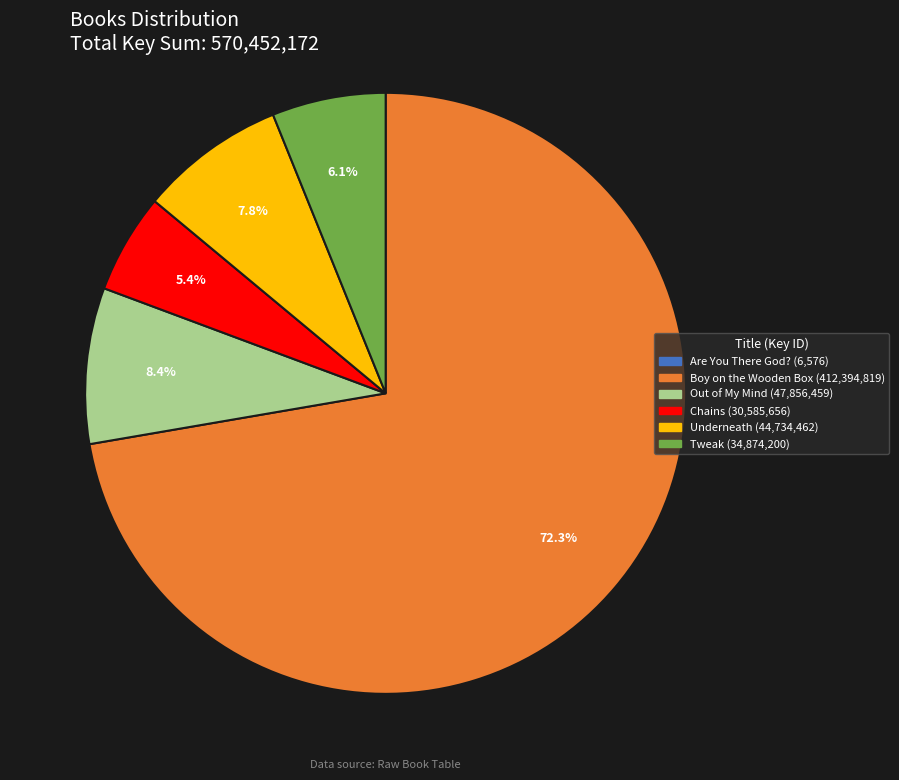

Which slice is the largest?

Boy on the Wooden Box